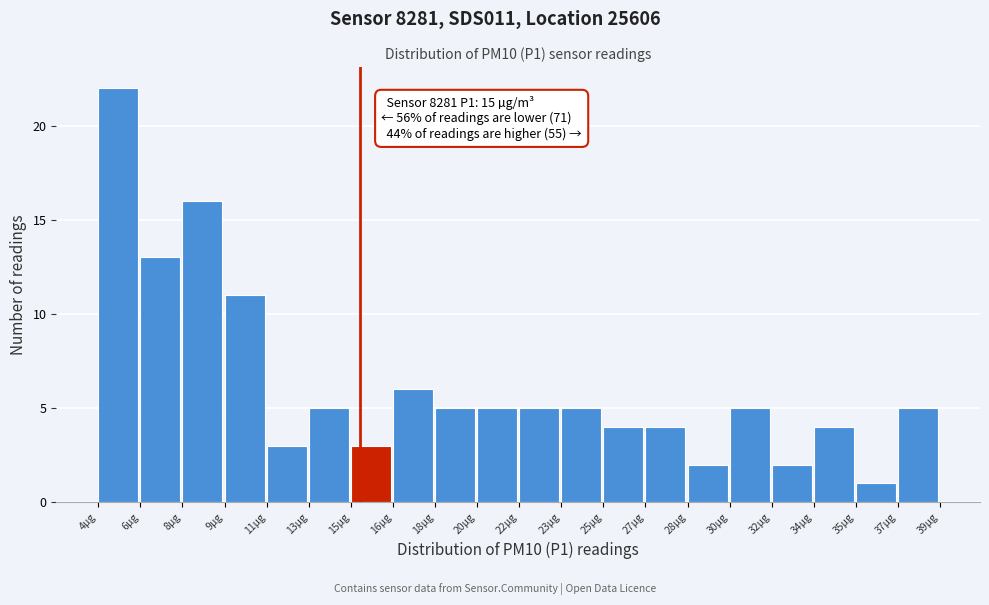

Reading right to left, list all the values displayed in this chart.

37µg=5	35µg=1	34µg=4	32µg=2	30µg=5	28µg=2	27µg=4	25µg=4	23µg=5	22µg=5	20µg=5	18µg=5	16µg=6	15µg=3	13µg=5	11µg=3	9µg=11	8µg=16	6µg=13	4µg=22